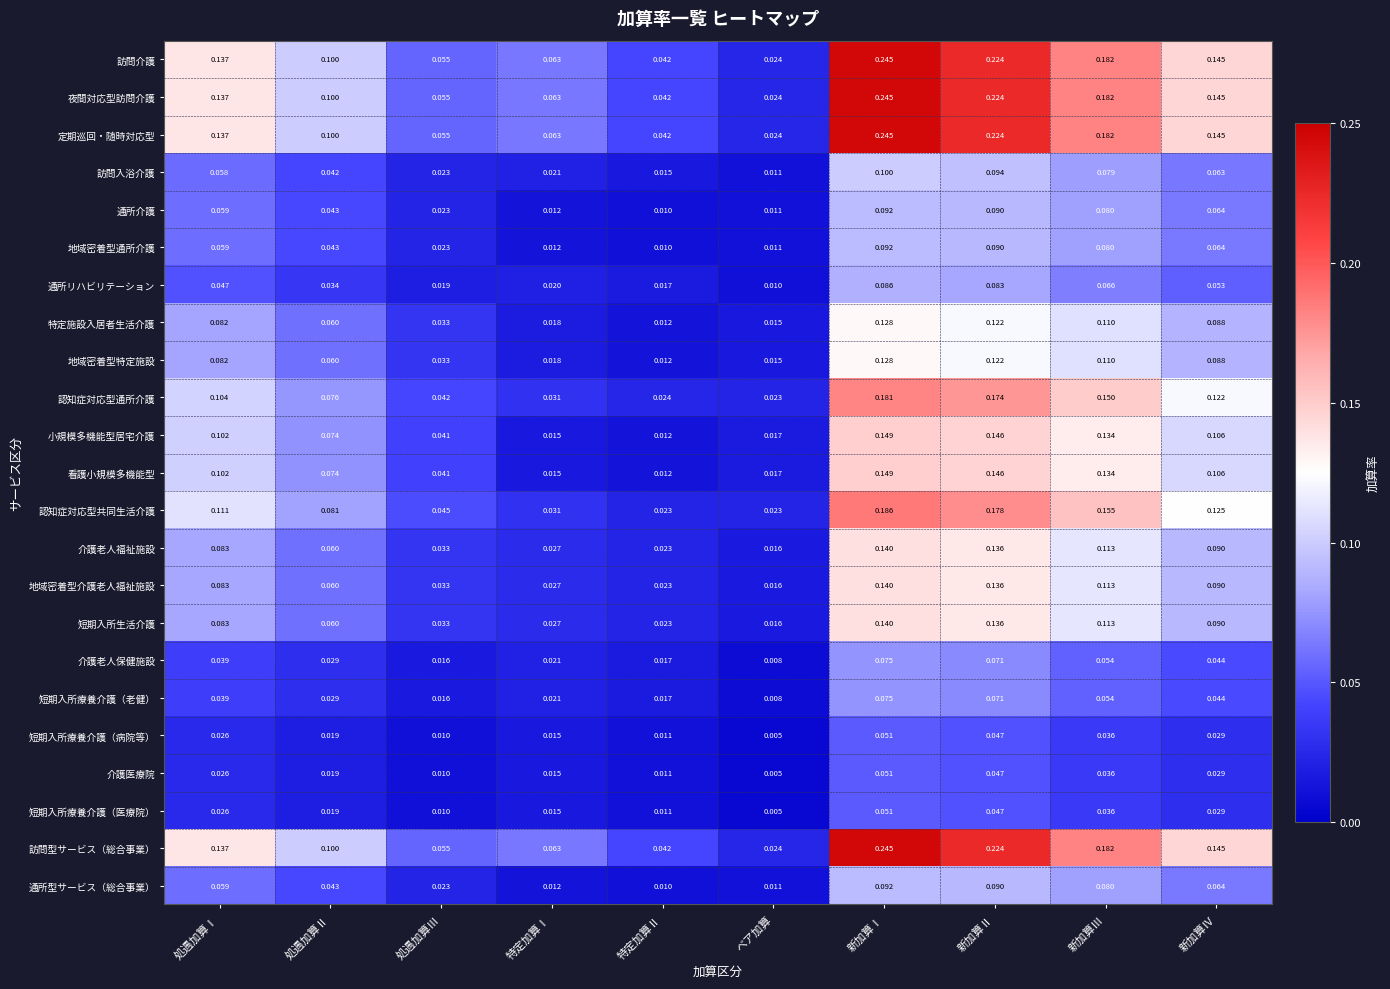

Rank the categories by 看護小規模多機能型 value from lowest to highest.

特定加算Ⅱ, 特定加算Ⅰ, ベア加算, 処遇加算Ⅲ, 処遇加算Ⅱ, 処遇加算Ⅰ, 新加算Ⅳ, 新加算Ⅲ, 新加算Ⅱ, 新加算Ⅰ